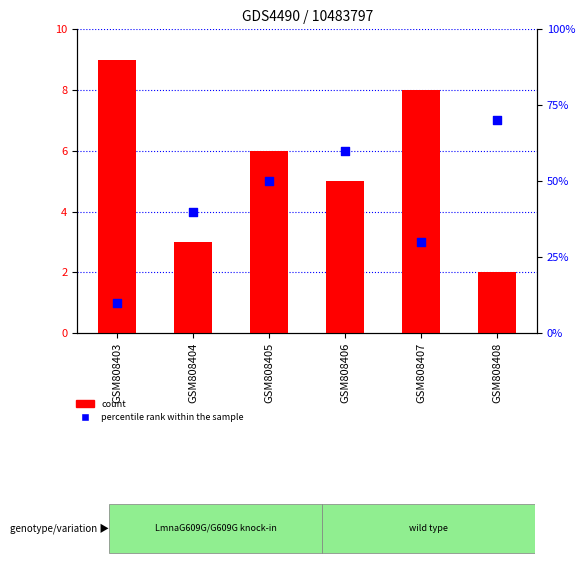

Which series has the largest Y range (max minus min)?

count